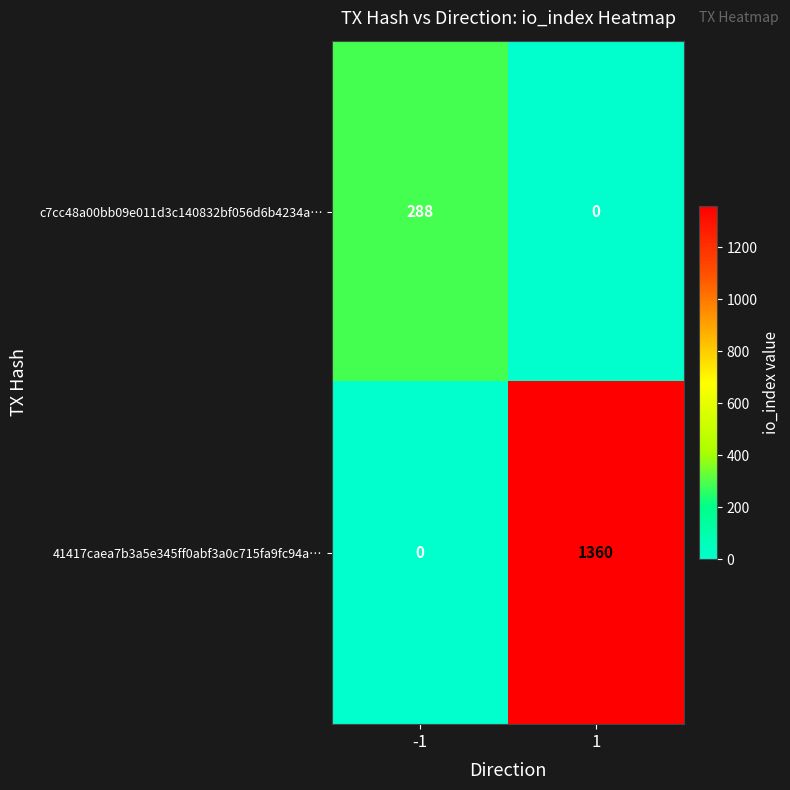

The value of c7cc48a00bb09e011d3c140832bf056d6b4234a… at 1 is -111. True or false?

False